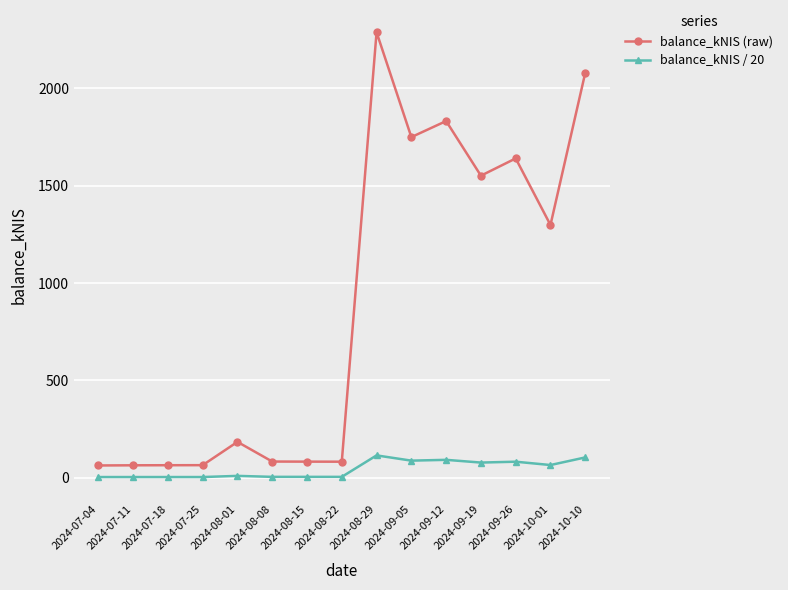

Rank the series by their maximum value, from highest to lowest.

balance_kNIS (raw), balance_kNIS / 20